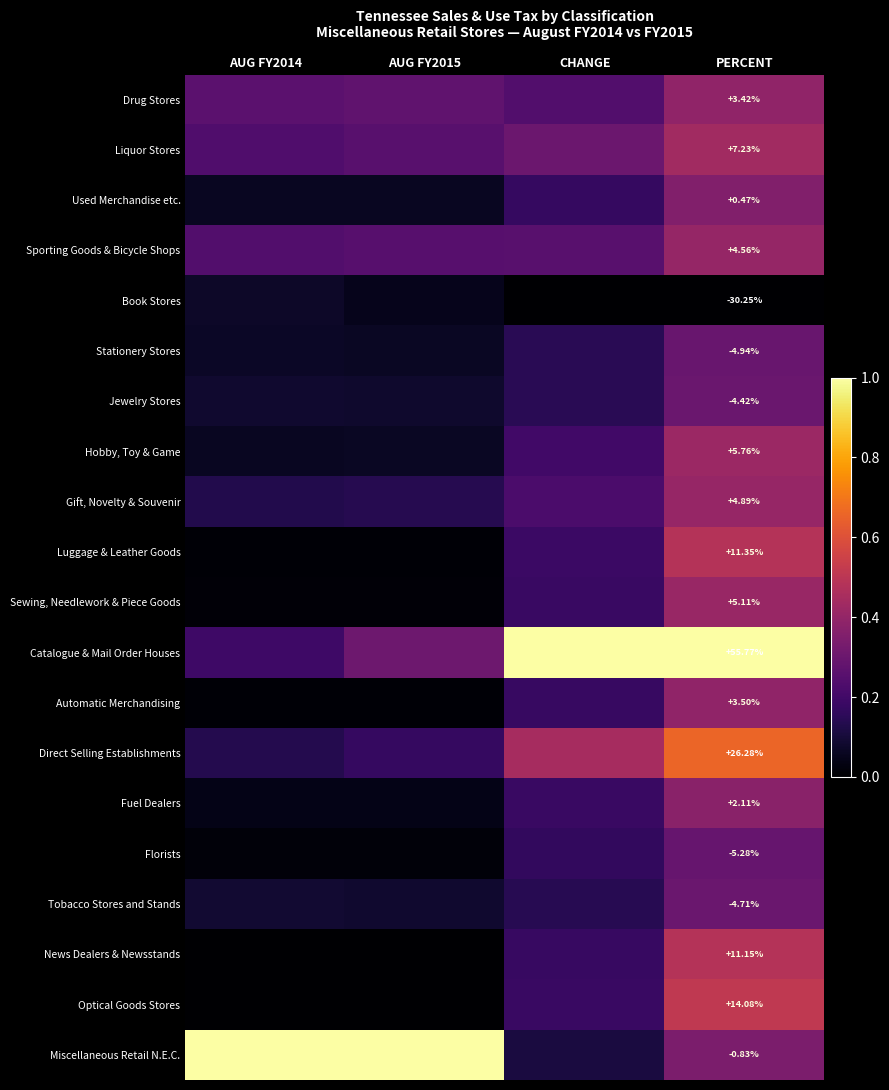

Is the value of Sewing, Needlework & Piece Goods at PERCENT greater than the value of Gift, Novelty & Souvenir at PERCENT?

Yes